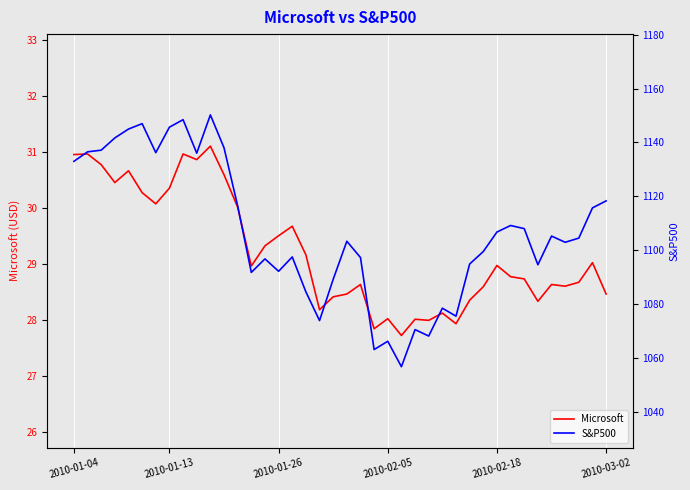

What is the difference between the S&P500 values at 26 and 9?

67.9